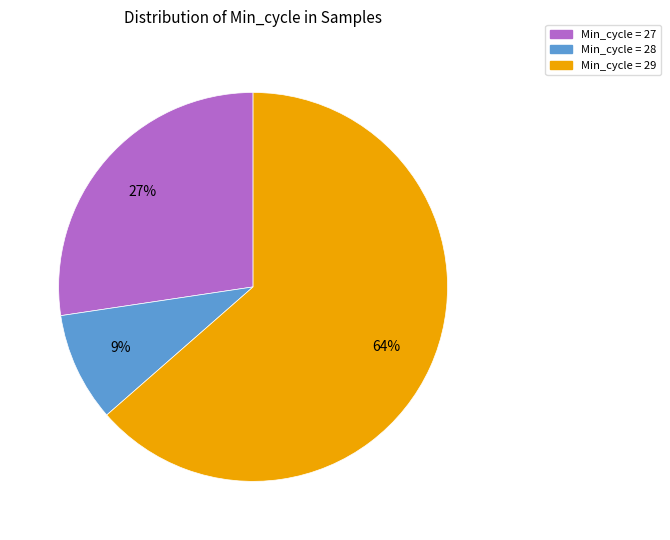

Between Min_cycle = 29 and Min_cycle = 27, which is larger?

Min_cycle = 29